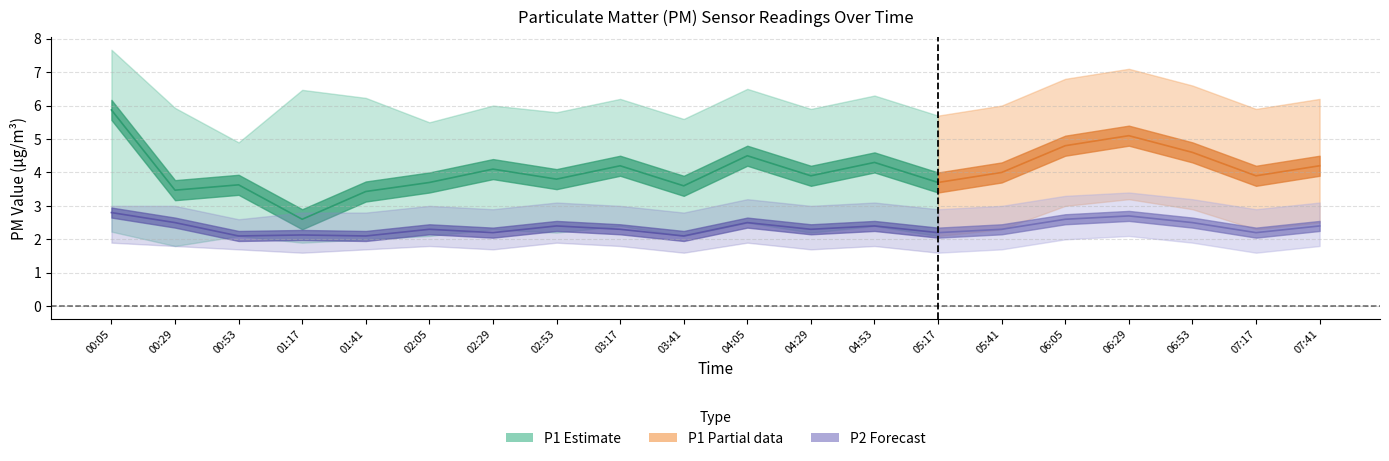

True or false: P2_lower and P1 cross at least once.

False